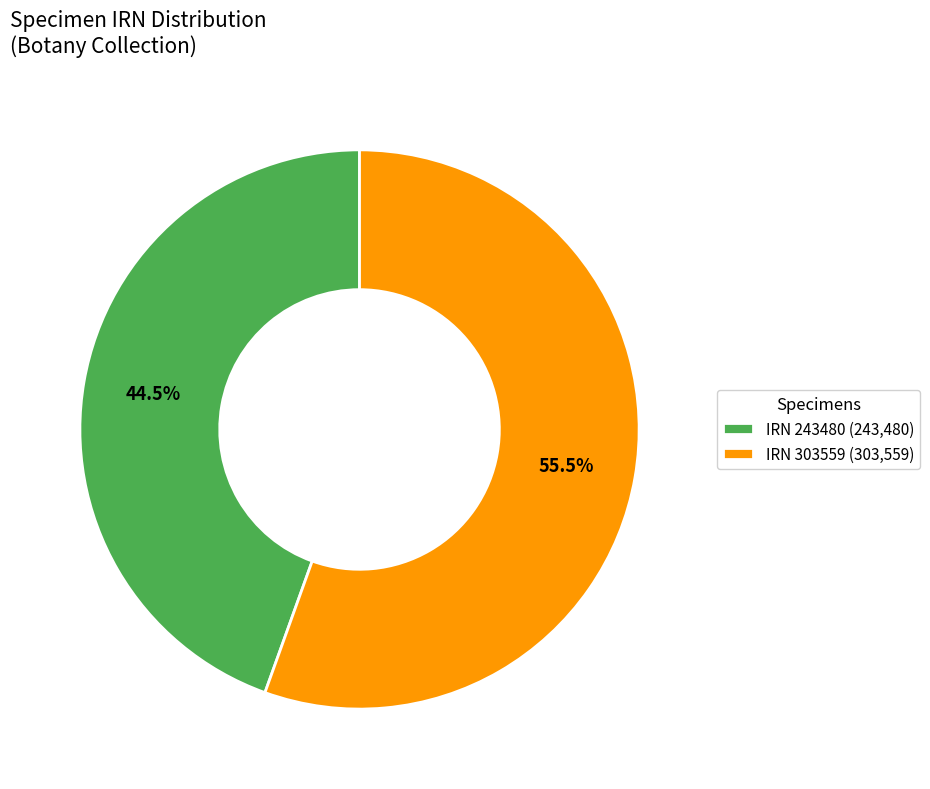

What is the majority slice?

IRN 303559 (303,559)